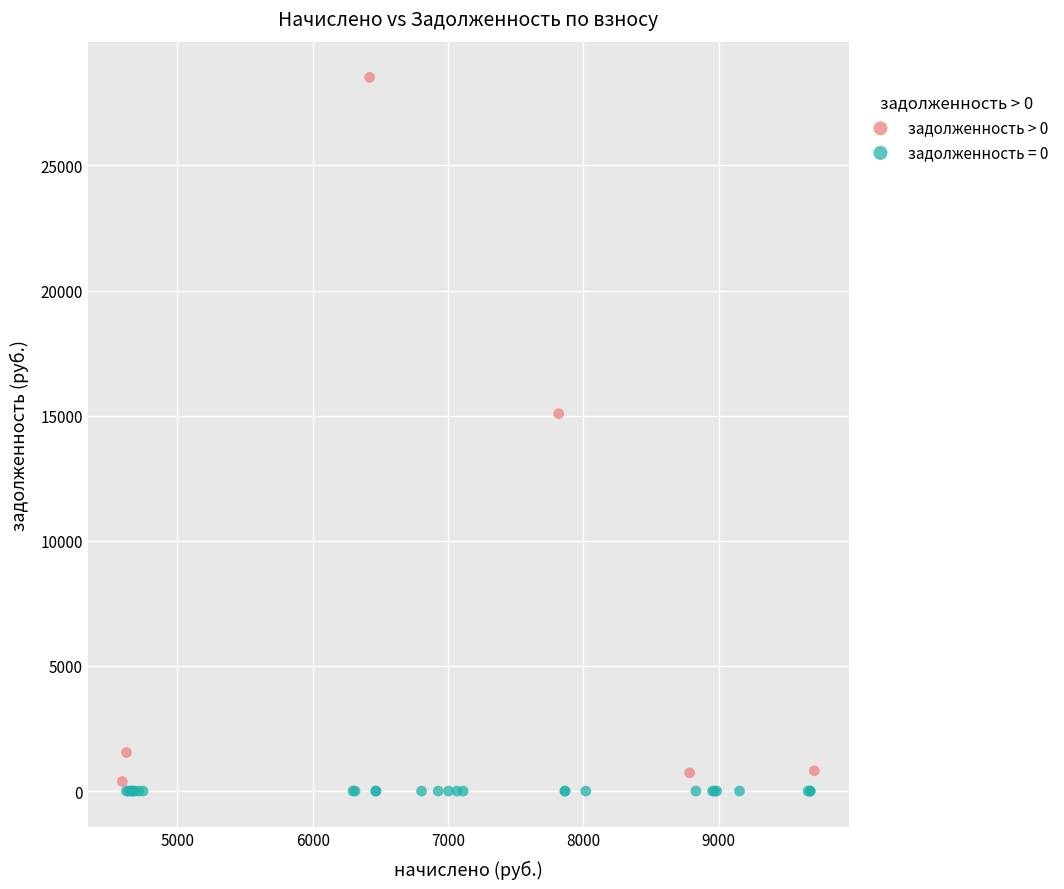

Which series contains the highest Y value?

задолженность > 0